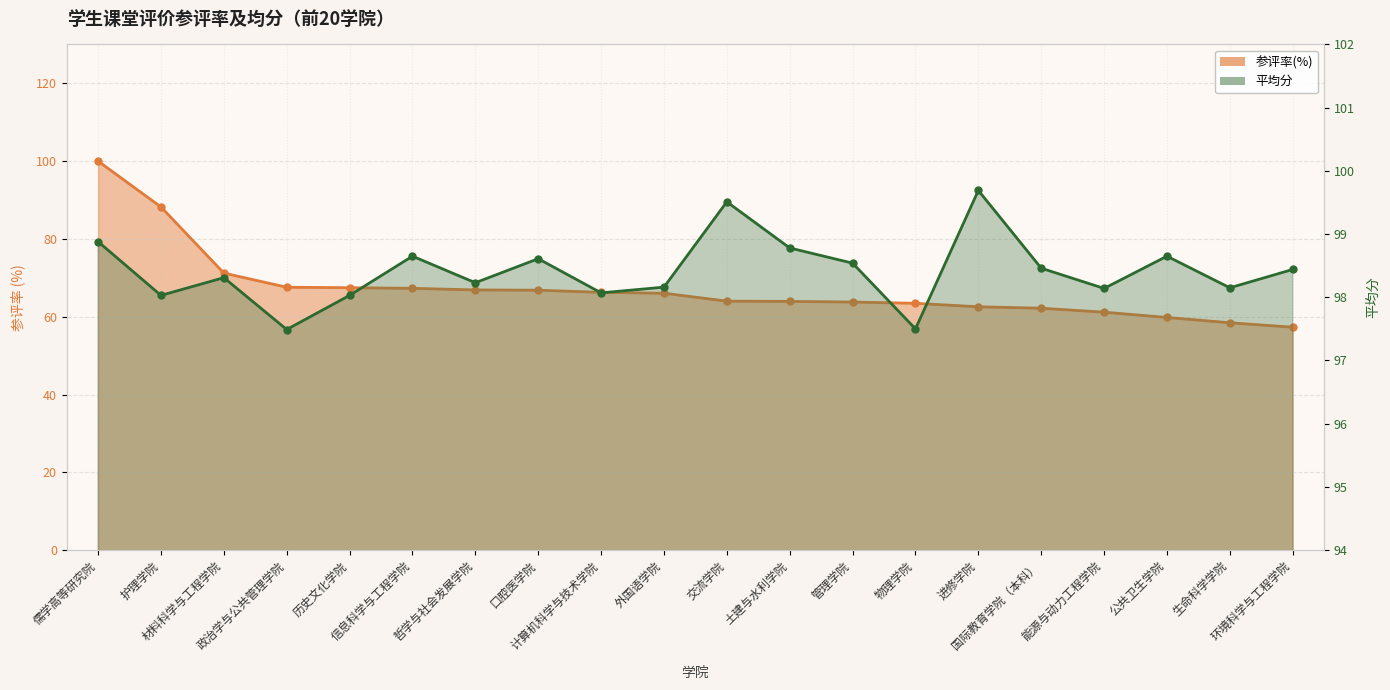

At which label does 参评率(%) first exceed 66?

儒学高等研究院